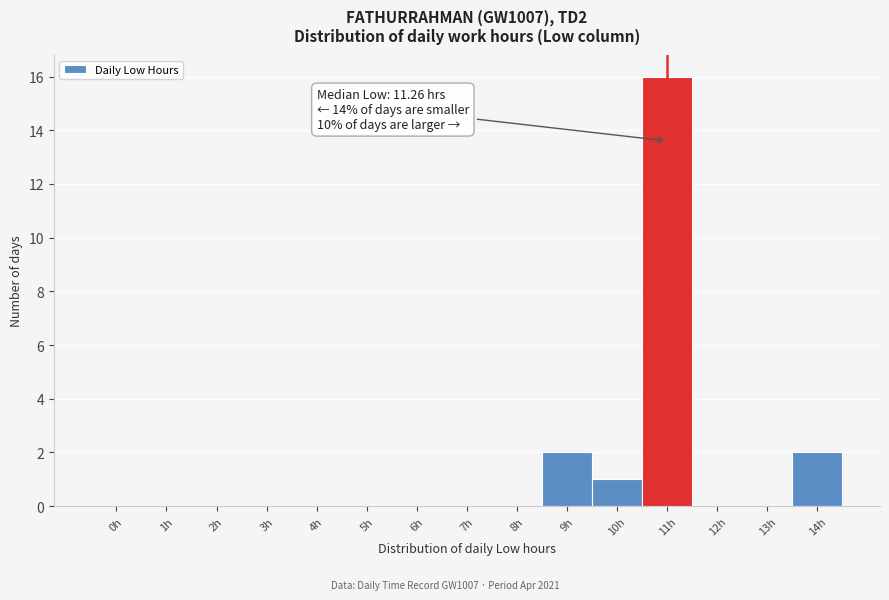

Reading left to right, what are all the values shown in this chart?

0h=0	1h=0	2h=0	3h=0	4h=0	5h=0	6h=0	7h=0	8h=0	9h=2	10h=1	11h=16	12h=0	13h=0	14h=2